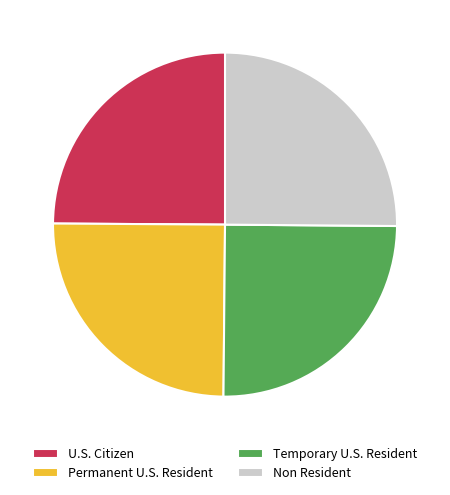

How many segments does this pie chart have?

4